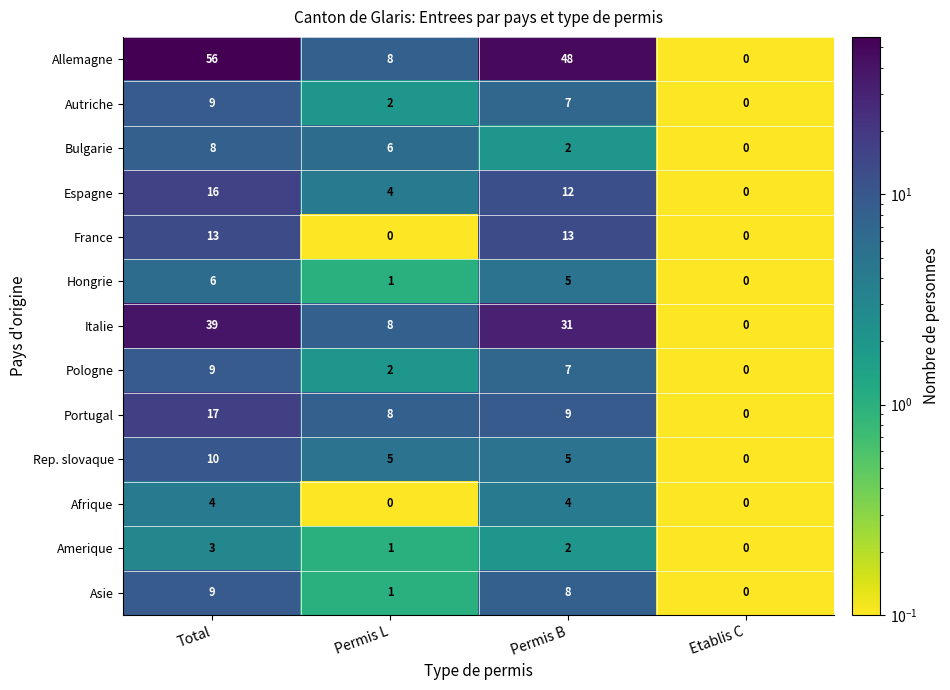

At which category is the sum across all series the highest?

Total